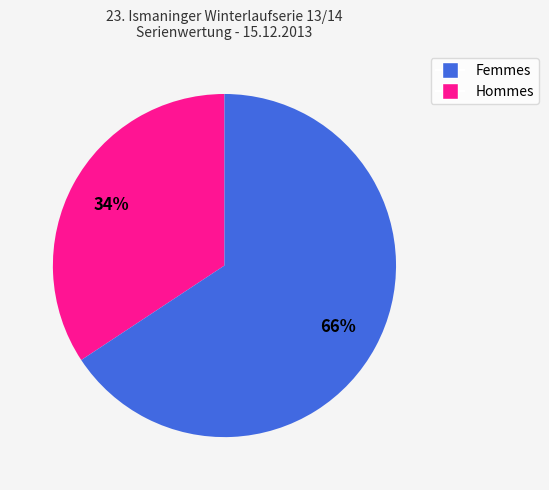

To the nearest percent, what is the average slice percentage?

50%